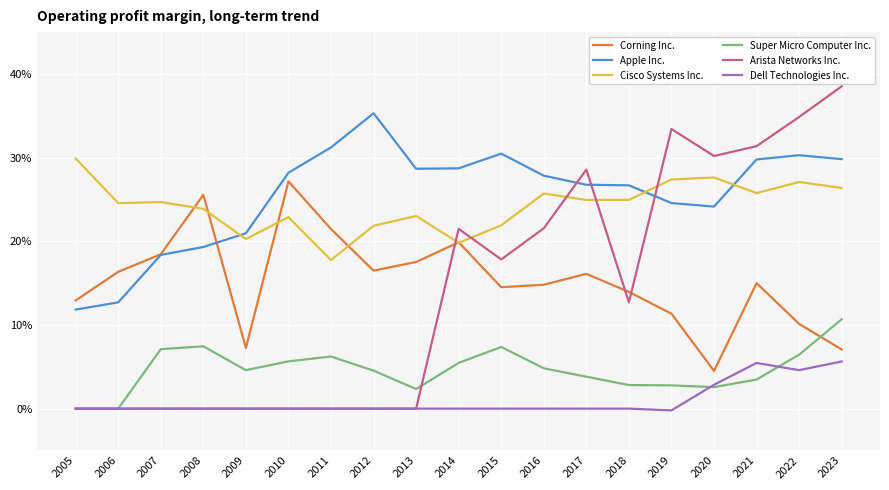

Rank the categories by Apple Inc. value from lowest to highest.

2005, 2006, 2007, 2008, 2009, 2020, 2019, 2018, 2017, 2016, 2010, 2013, 2014, 2021, 2023, 2022, 2015, 2011, 2012